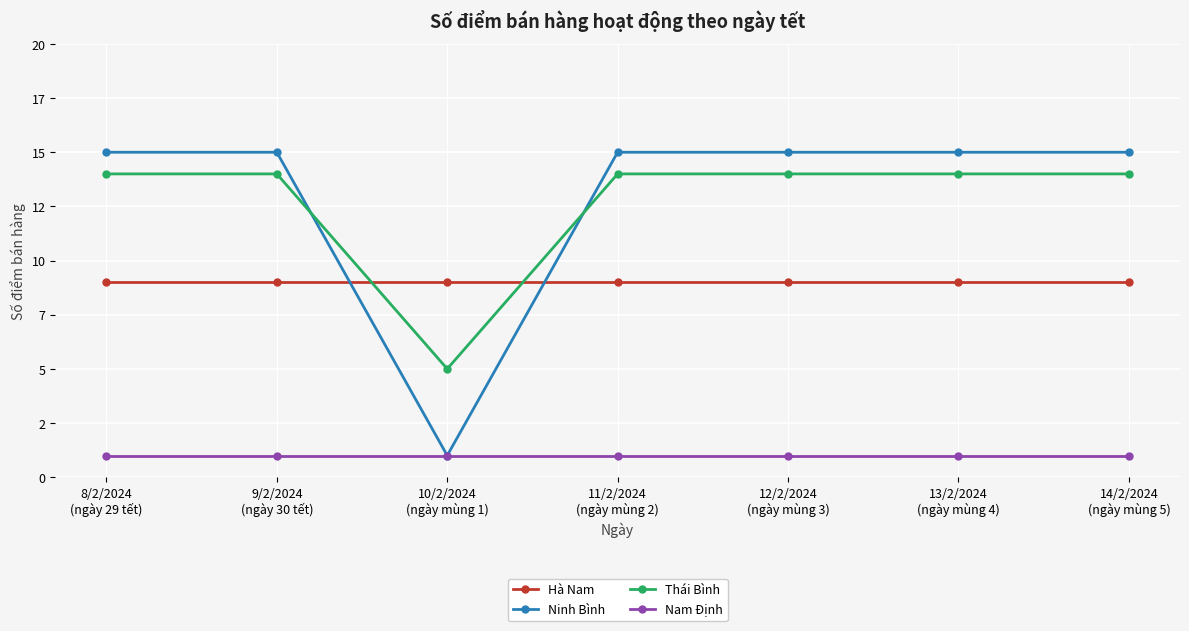

Which series has the widest spread of values?

Ninh Bình